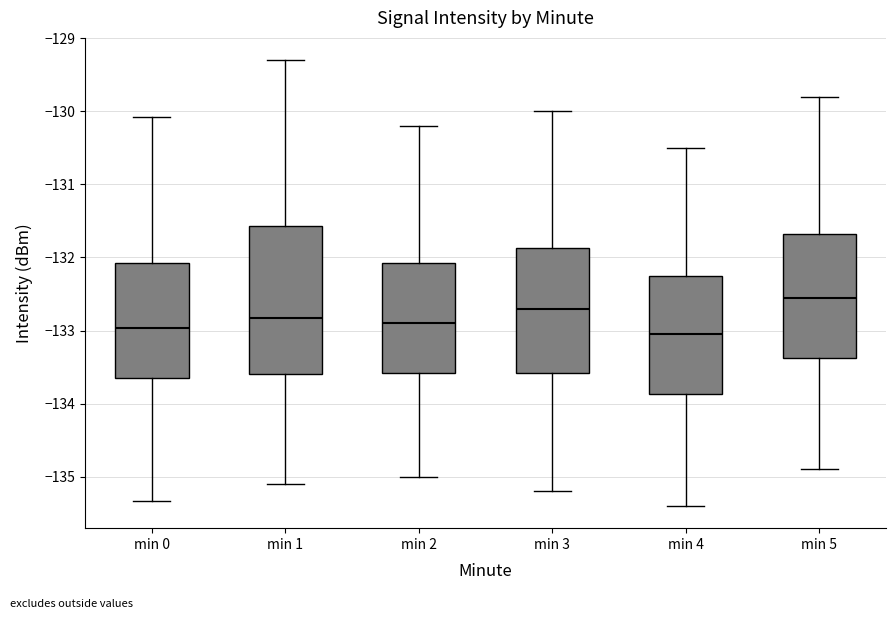

Reading left to right, transcribe this box plot: for each box, give where its median line is, the range the box spans, and where its two whiskers end, as read against the y-axis. The values are not printed on the chart, so give them approximately, as read against the axis.

min 0: median -133.0, box -133.7 to -132.1, whiskers -135.3 to -130.1
min 1: median -132.8, box -133.6 to -131.6, whiskers -135.1 to -129.3
min 2: median -132.9, box -133.6 to -132.1, whiskers -135.0 to -130.2
min 3: median -132.7, box -133.6 to -131.9, whiskers -135.2 to -130.0
min 4: median -133.0, box -133.9 to -132.2, whiskers -135.4 to -130.5
min 5: median -132.5, box -133.4 to -131.7, whiskers -134.9 to -129.8